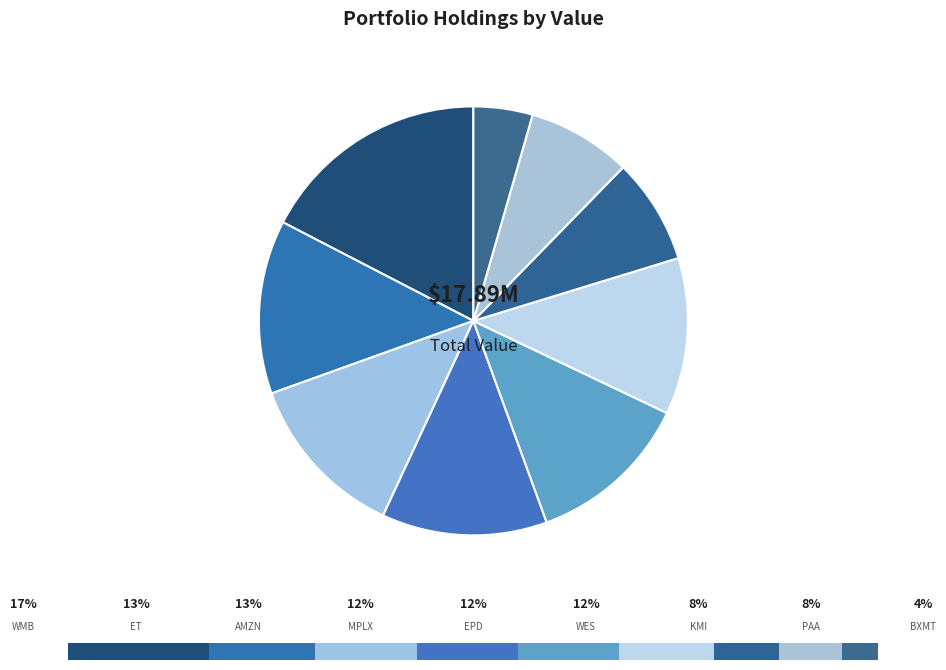

Is there a majority slice in this chart?

No